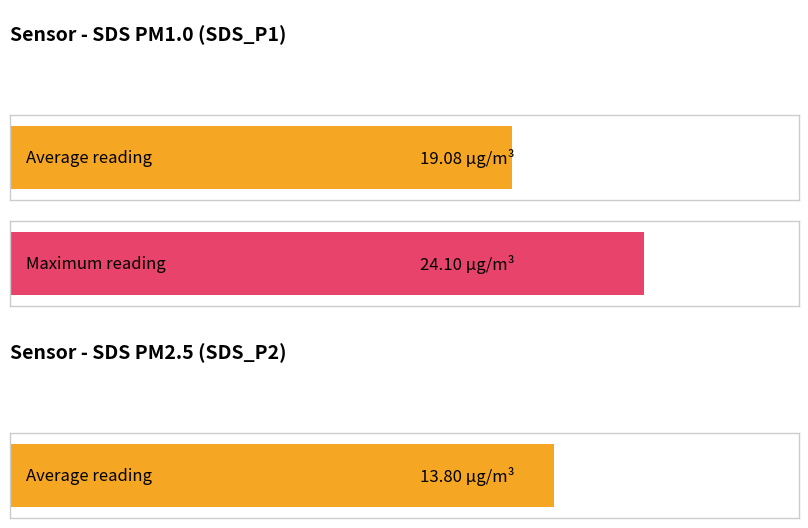

What are all the series names shown in the legend?

SDS_P1, SDS_P2